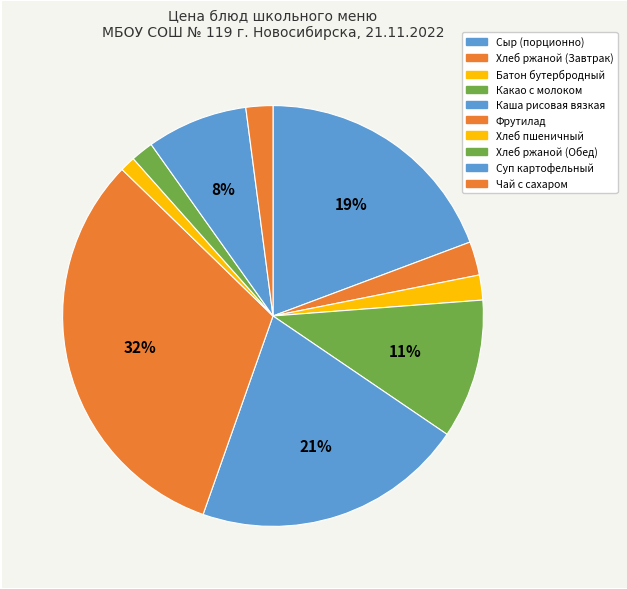

Which category has the smallest portion of the pie?

Хлеб пшеничный